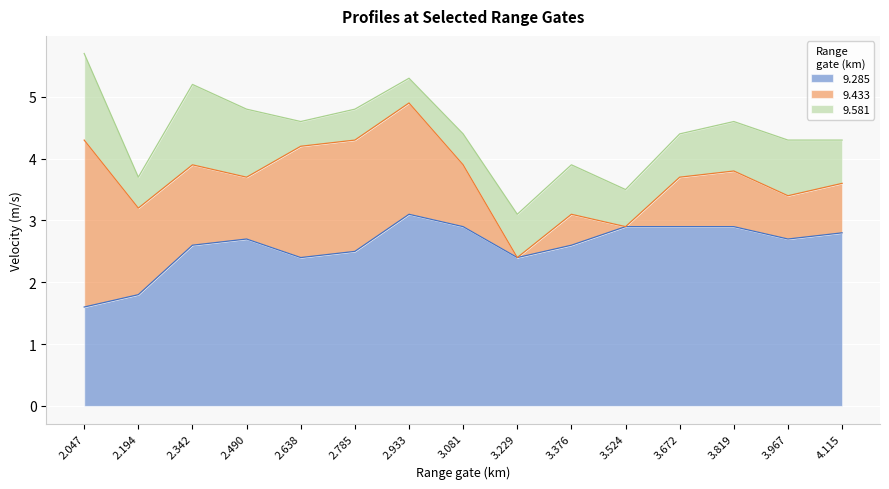

What is the sum of all 9.285 values?

38.8